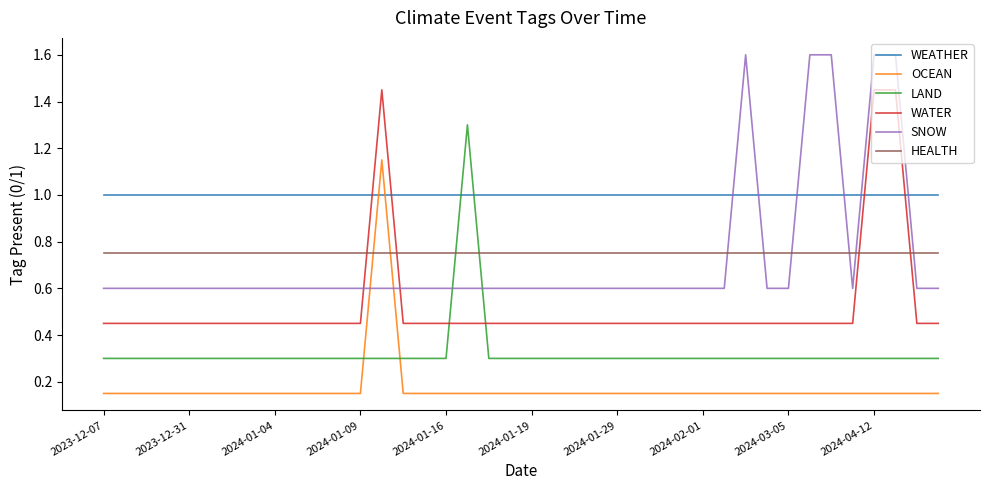

Rank the series by their maximum value, from highest to lowest.

SNOW, WATER, LAND, OCEAN, WEATHER, HEALTH